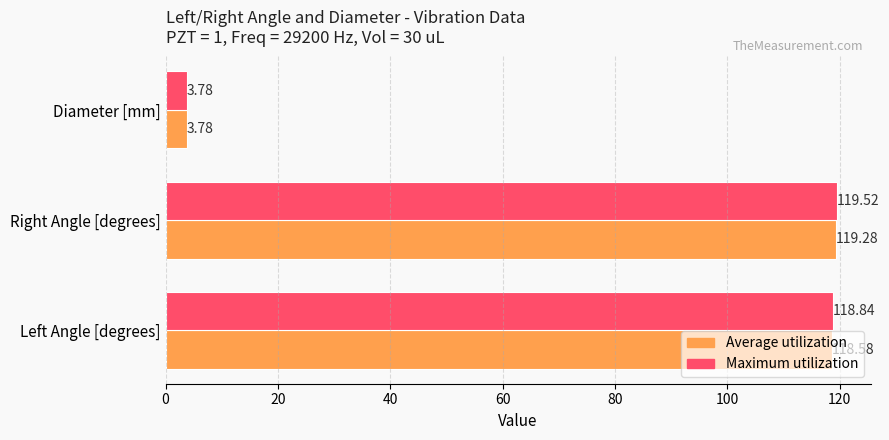

Between Right Angle [degrees] and Diameter [mm], which series saw the biggest shift?

Maximum utilization